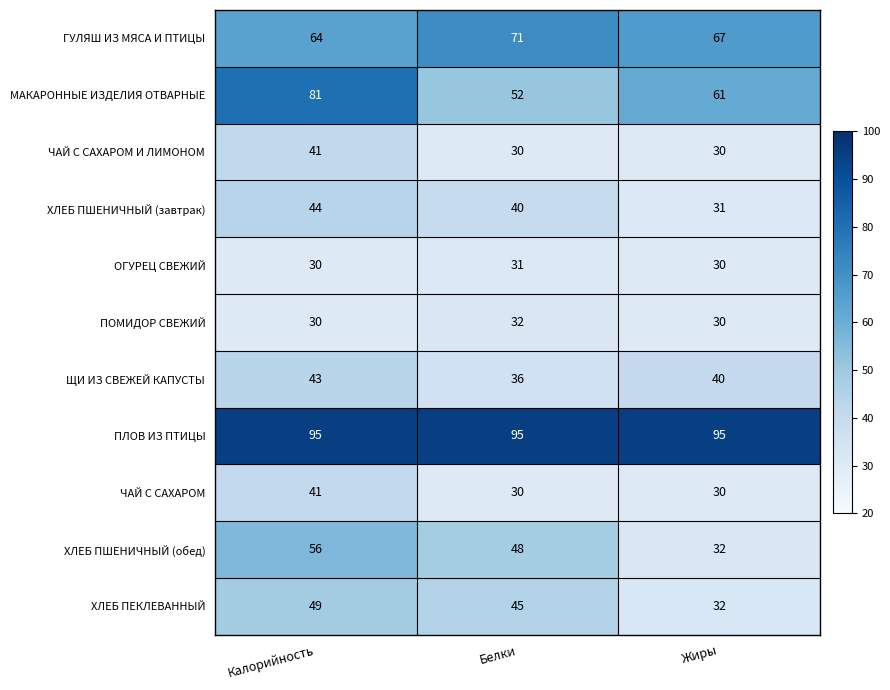

What is the sum of all ХЛЕБ ПЕКЛЕВАННЫЙ values?

126